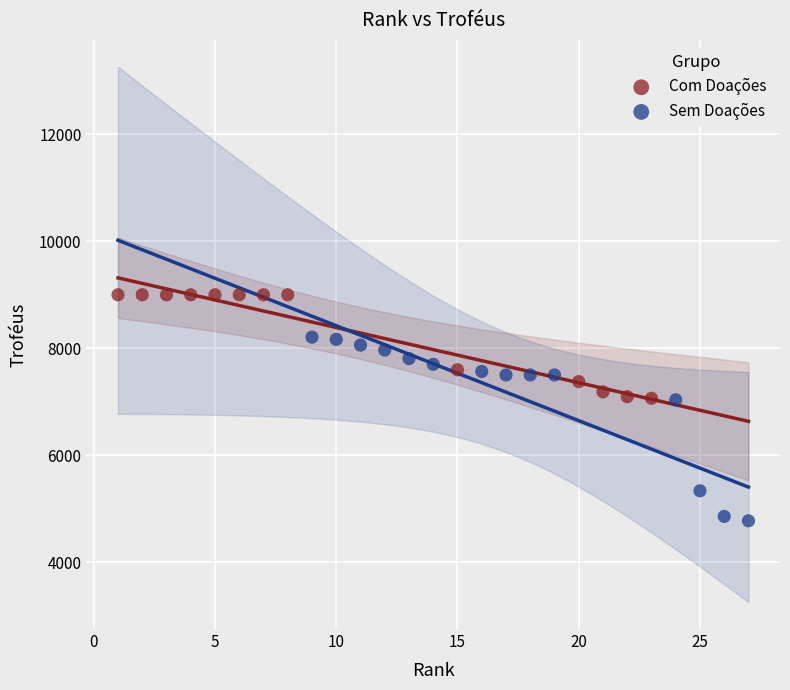

What are all the series names shown in the legend?

Com Doações, Sem Doações